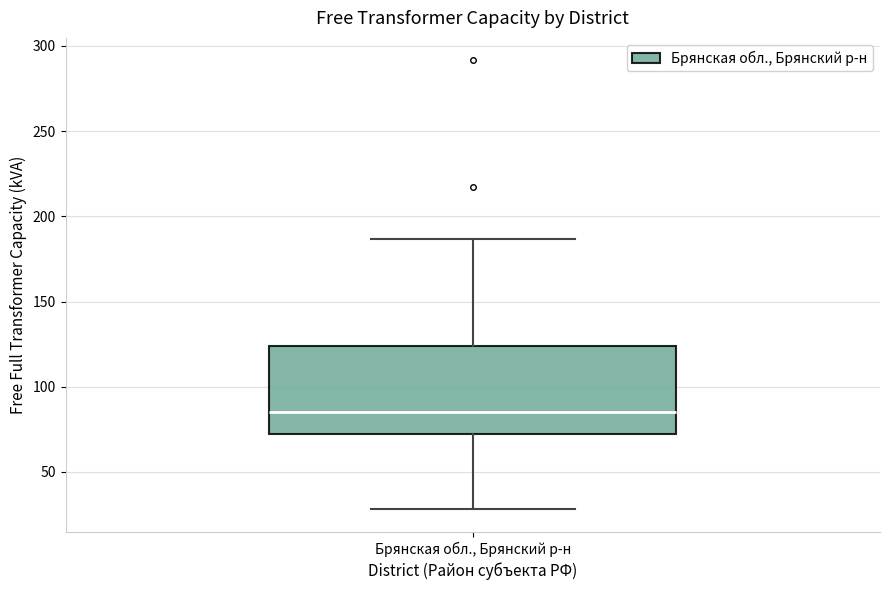

Where does the lower whisker of the box for Брянская обл., Брянский р-н end on the y-axis? The values are not printed on the chart, so give them approximately, as read against the axis.

30